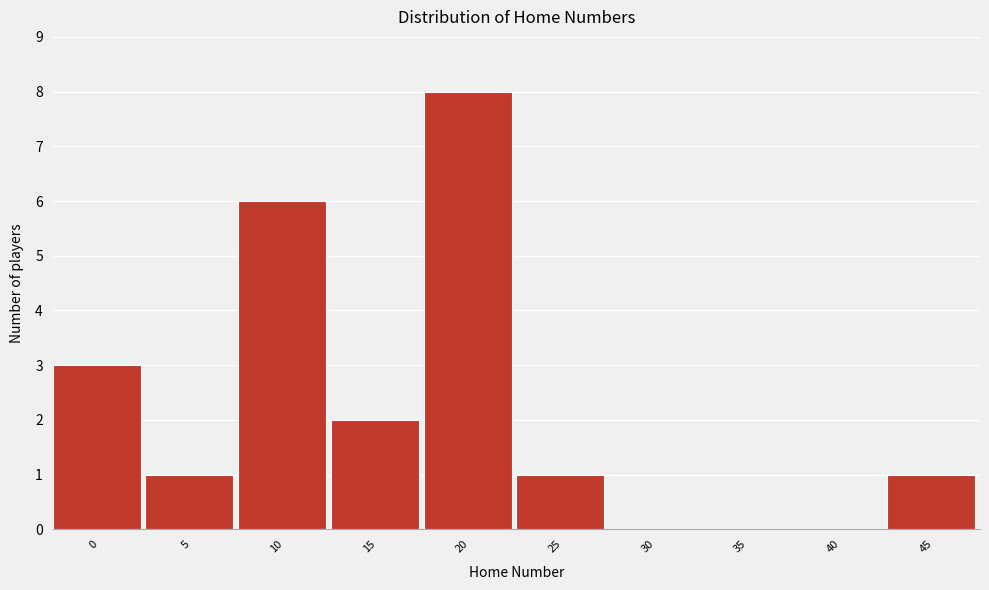

Reading left to right, extract all data points from this chart.

0=3	5=1	10=6	15=2	20=8	25=1	30=0	35=0	40=0	45=1